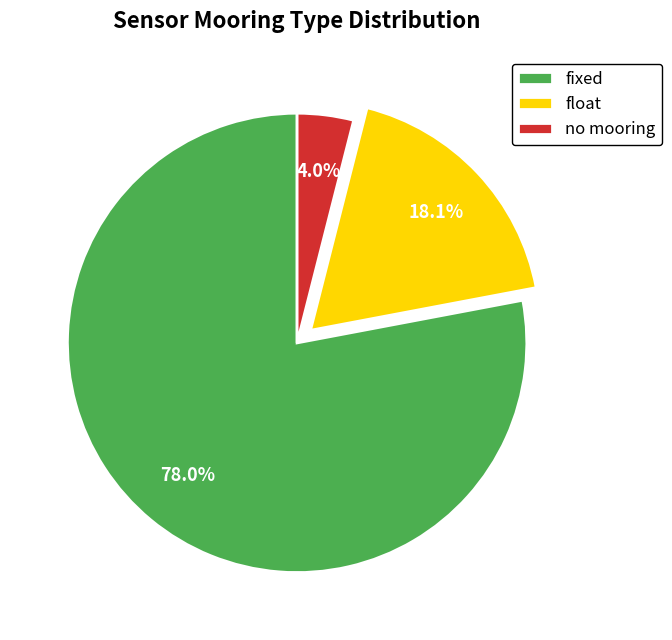

Rank the categories by value from lowest to highest.

no mooring, float, fixed